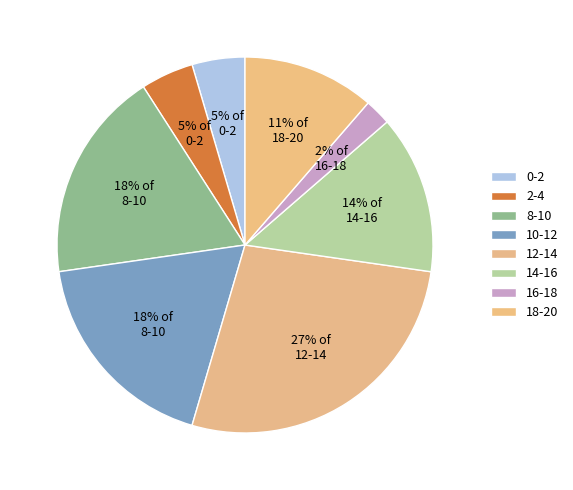

Which slice is the smallest?

16-18